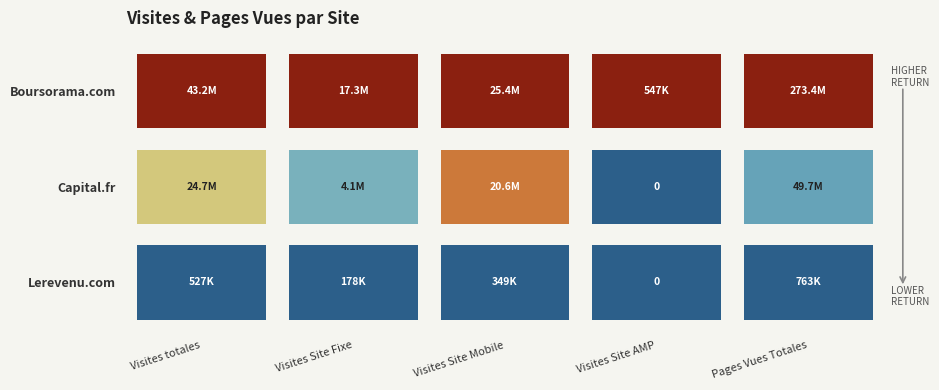

At which category is the sum across all series the highest?

Pages Vues Totales